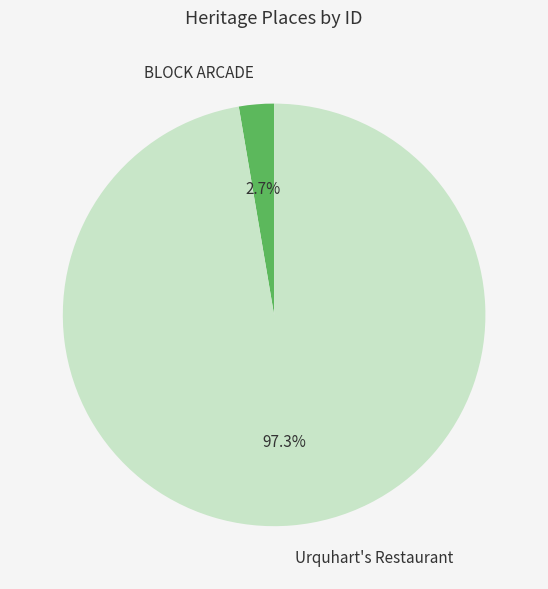

What is the largest slice in the pie chart?

Urquhart's Restaurant